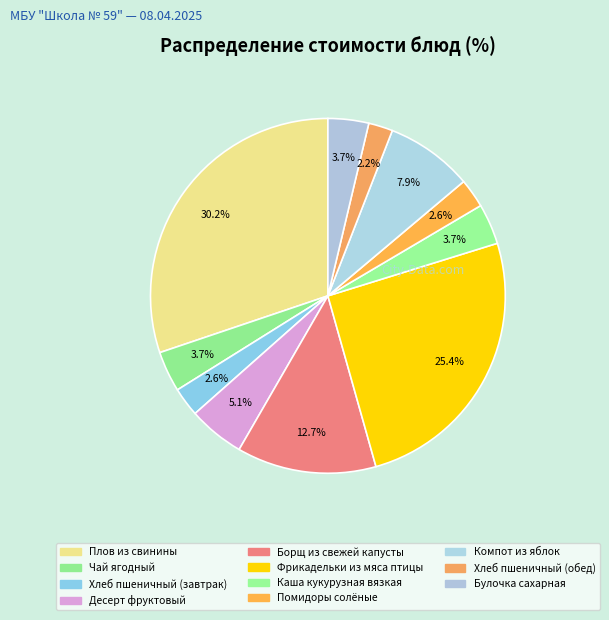

How many segments does this pie chart have?

11